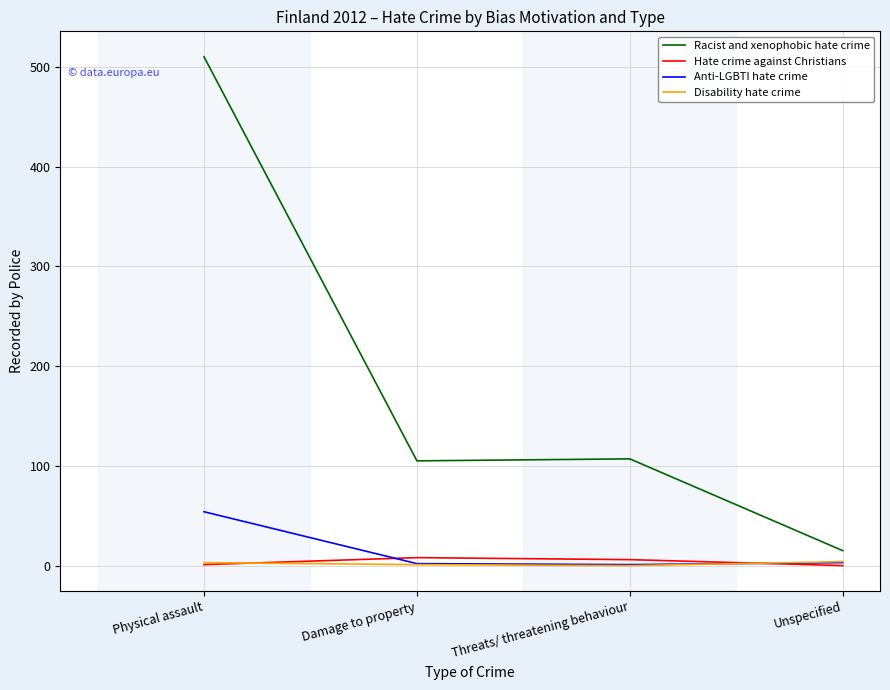

Which series has the largest total across all categories?

Racist and xenophobic hate crime